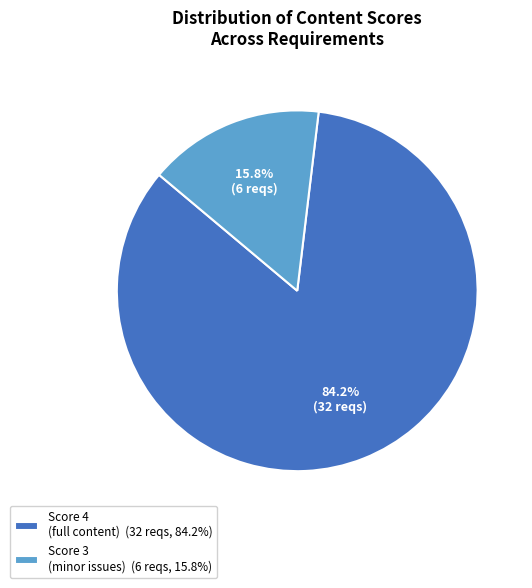

Do Score 3 (minor issues) (6 reqs, 15.8%) and Score 4 (full content) (32 reqs, 84.2%) together represent more than half of the pie?

Yes